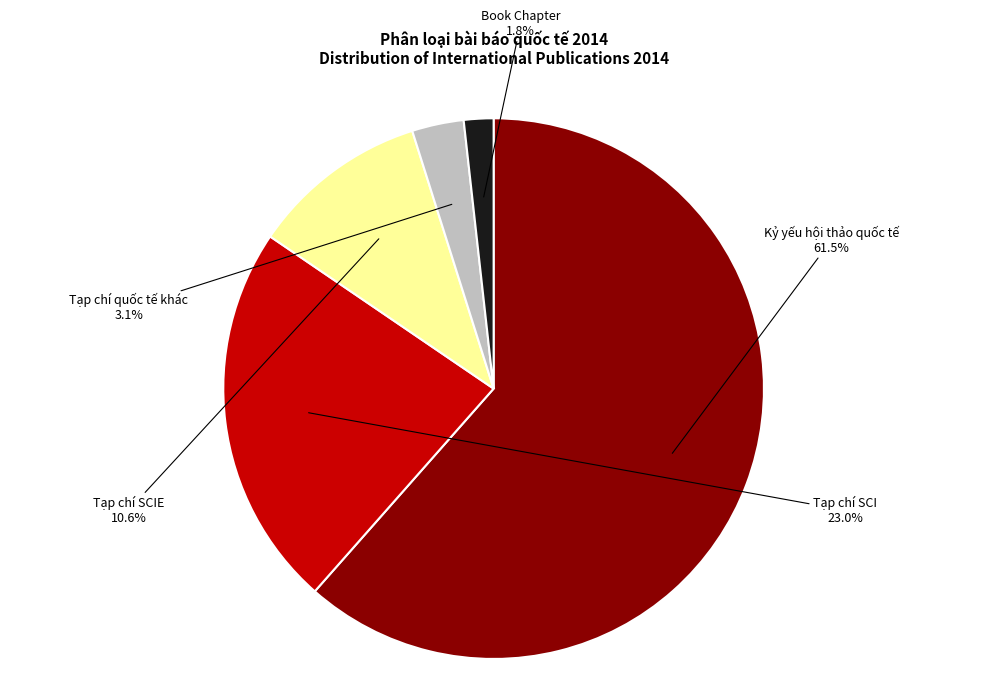

Is there any slice that represents more than half of the pie?

Yes